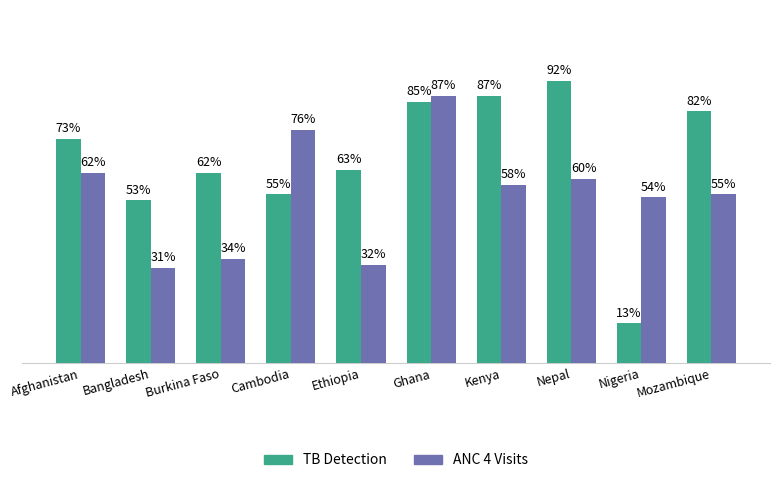

What is the difference between the maximum and minimum values in the ANC 4 Visits series?

0.6